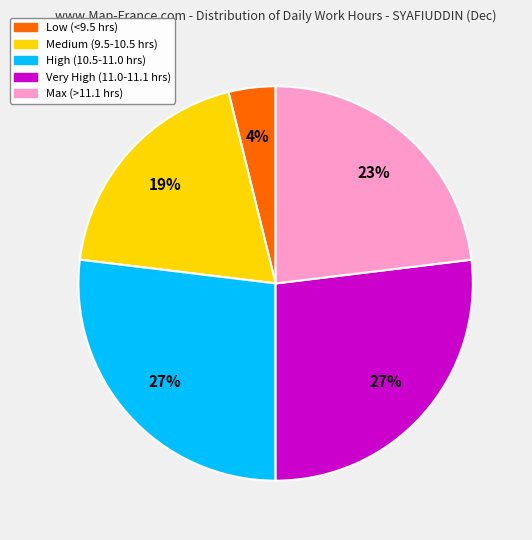

To the nearest percent, what is the difference between the largest and smallest slice percentages?

23%